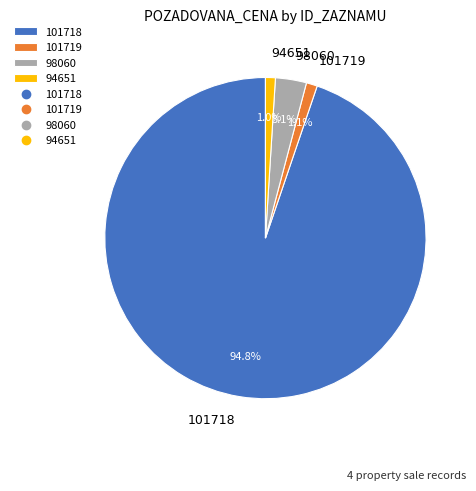

Which has a higher value, 101718 or 101719?

101718